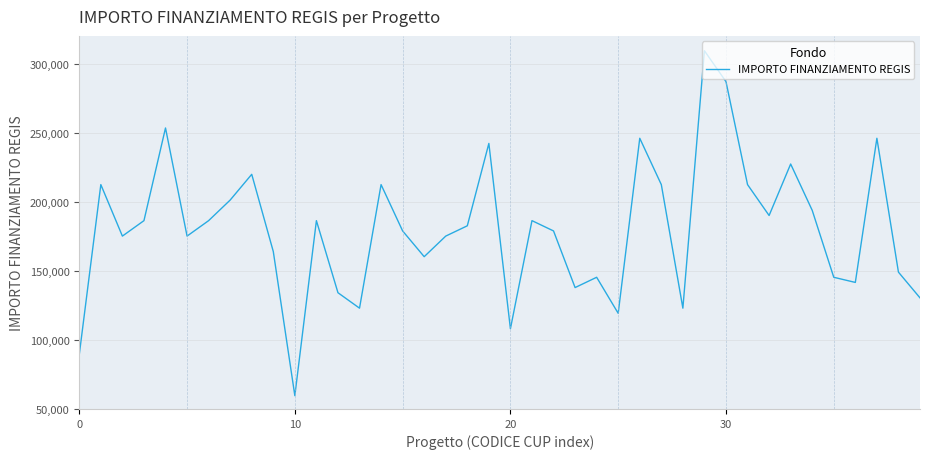

What is the smallest value displayed?

59613.0